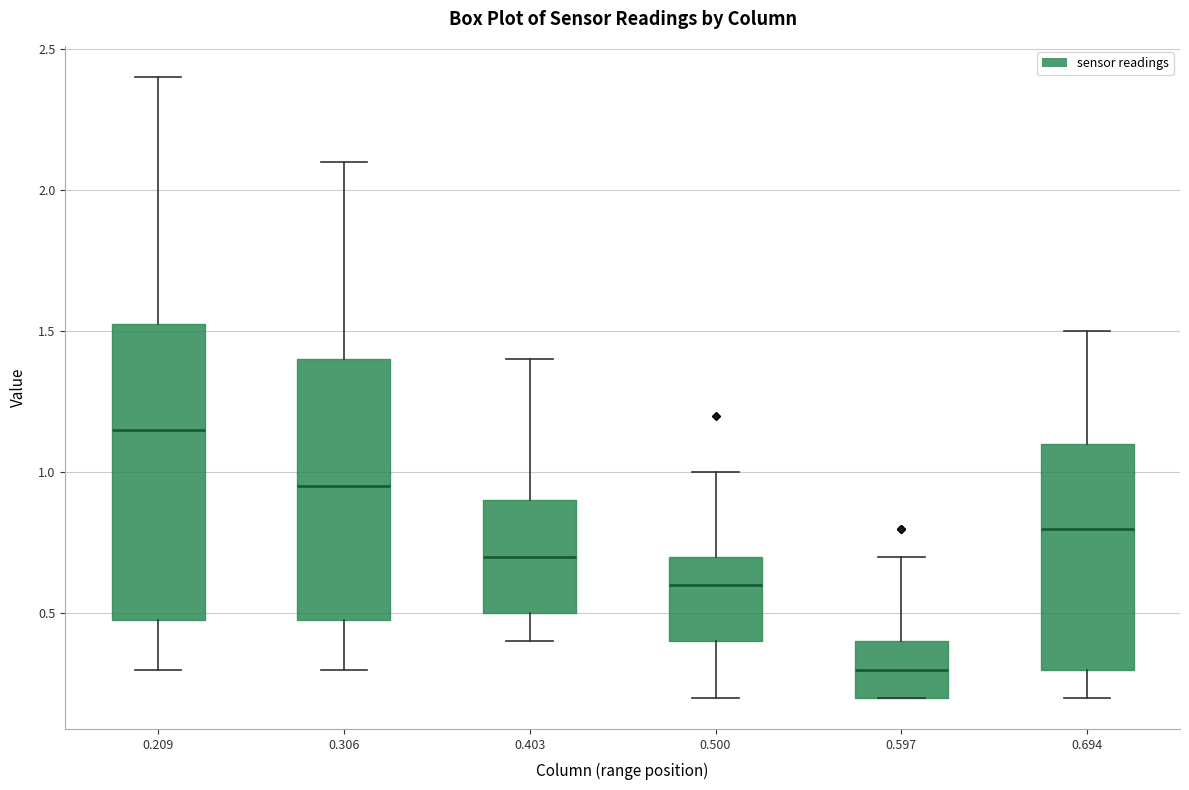

Which box is the tallest, from its lower edge to its upper edge?

0.209